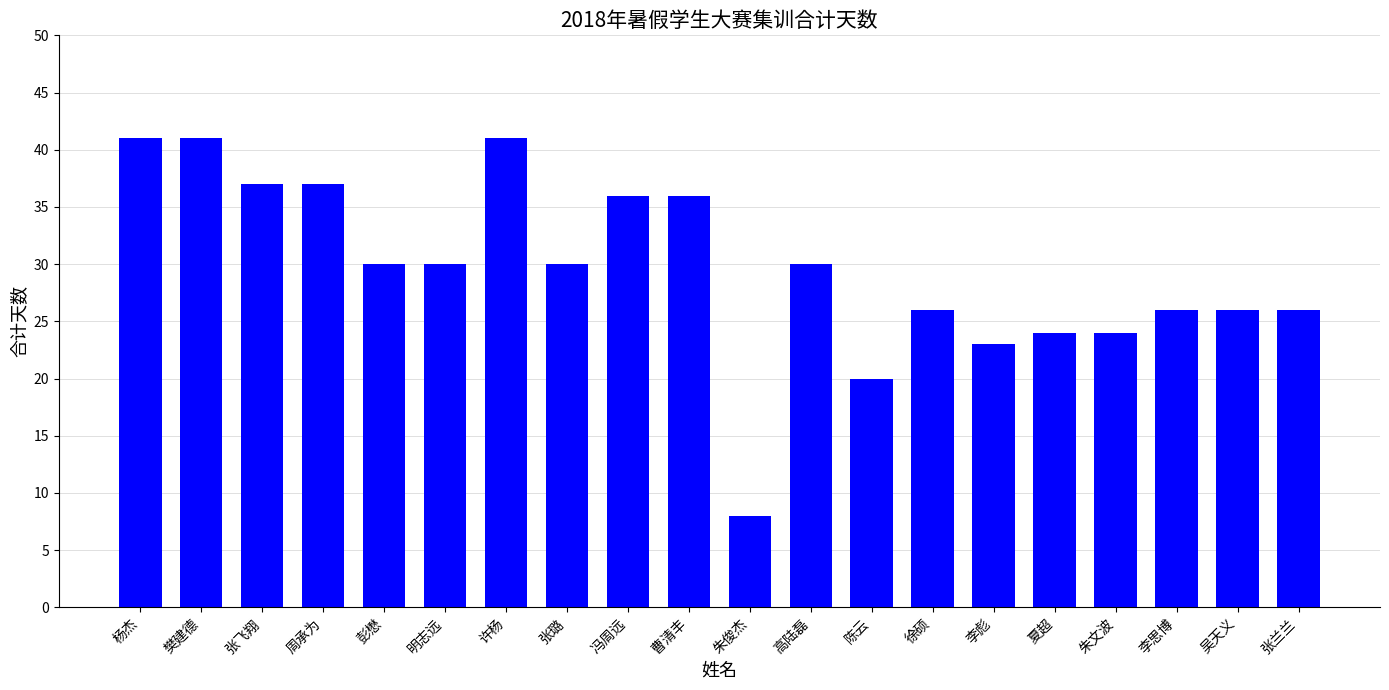

The chart shows a value of 43 at 张璐. True or false?

False